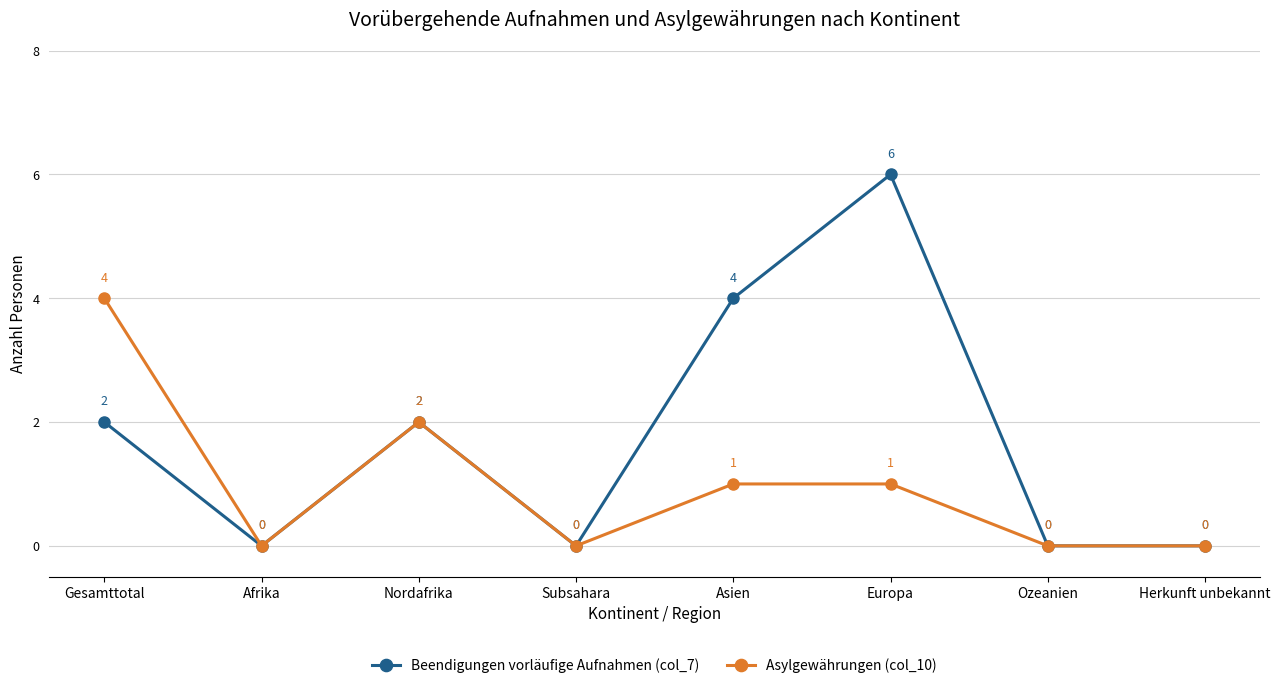

Does the chart have visible grid lines?

Yes